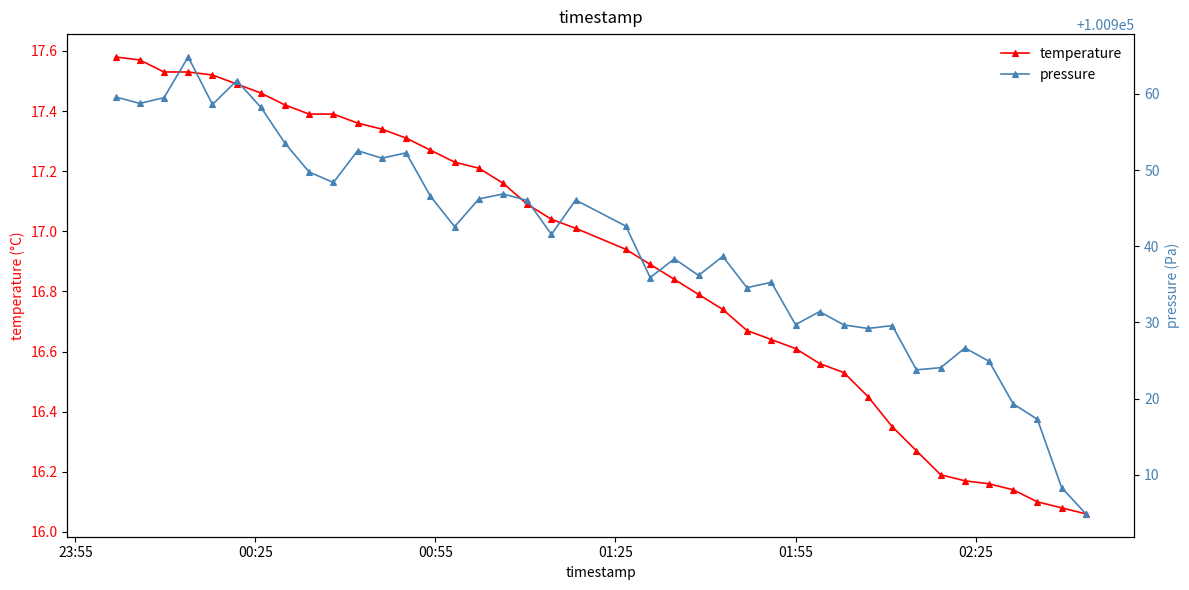

Is it true that temperature equals 4.9 at 24?

False